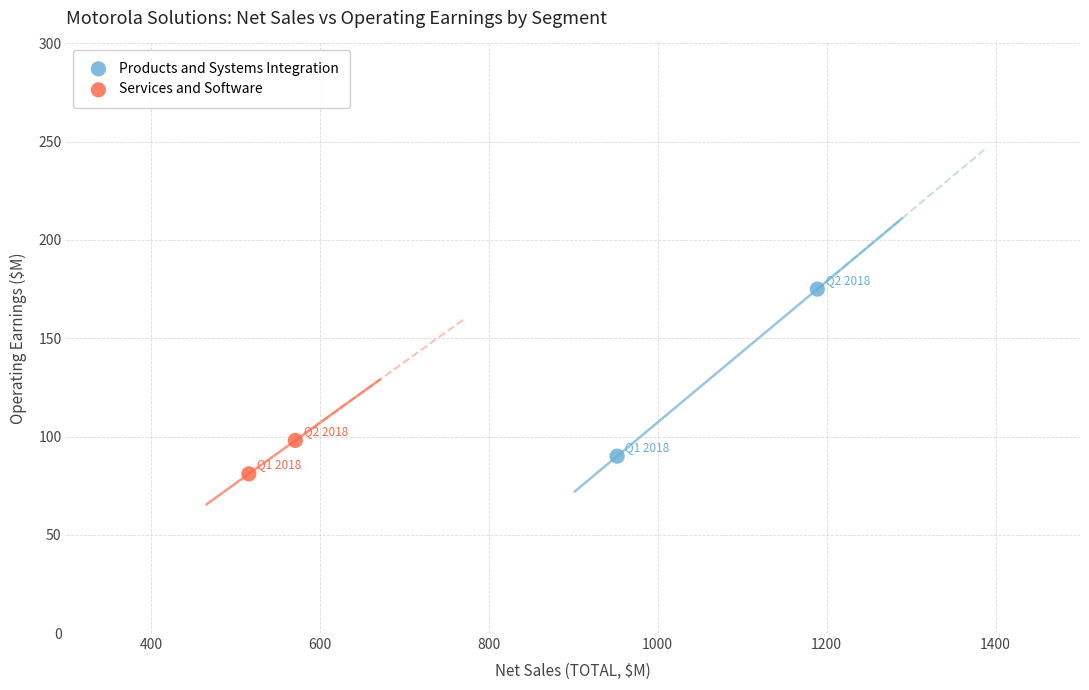

What are all the series names shown in the legend?

Products and Systems Integration, Services and Software